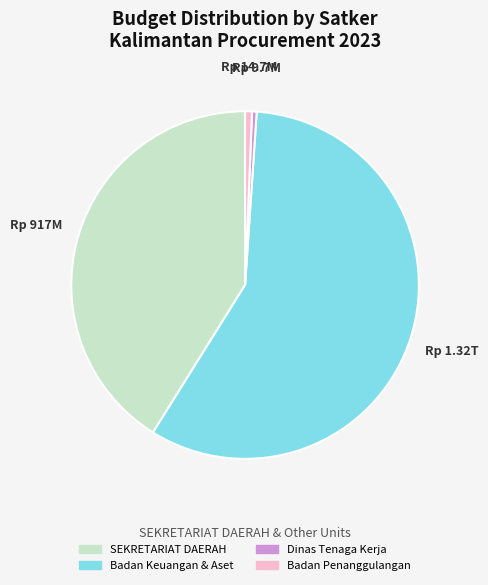

Does Badan Keuangan & Aset represent more than half of the total?

Yes